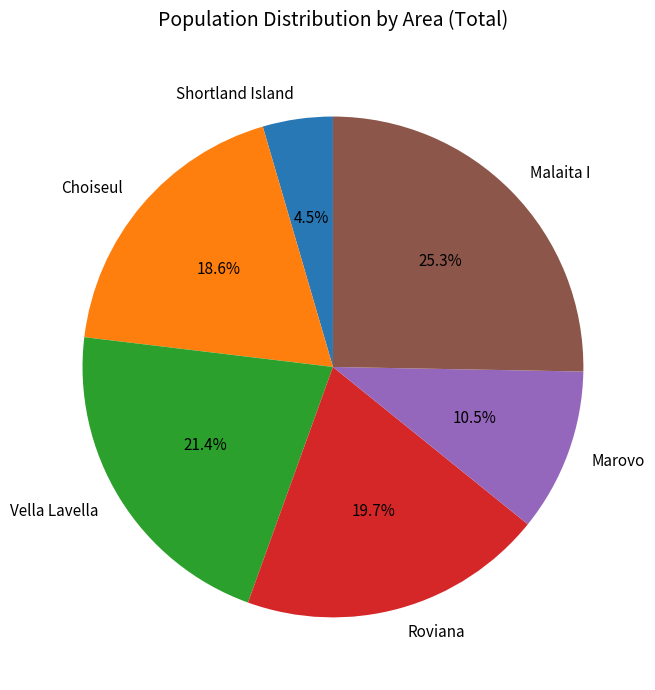

Is there a majority slice in this chart?

No